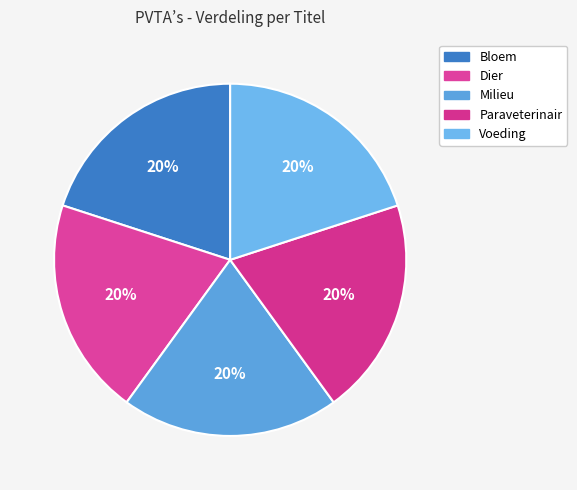

Between Dier and Paraveterinair, which is larger?

Paraveterinair